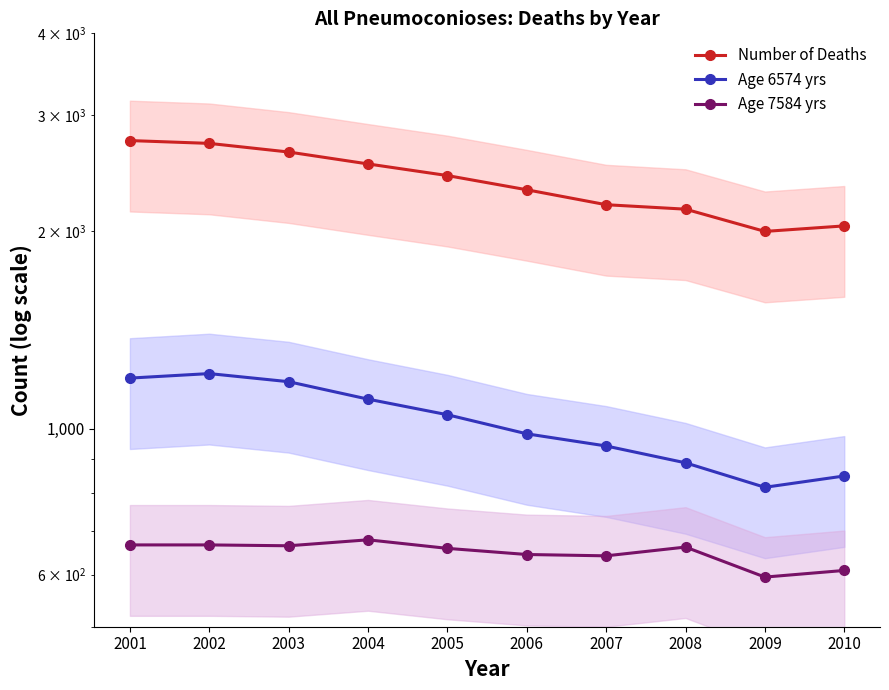

Between 2003 and 2009, which is larger?

2003